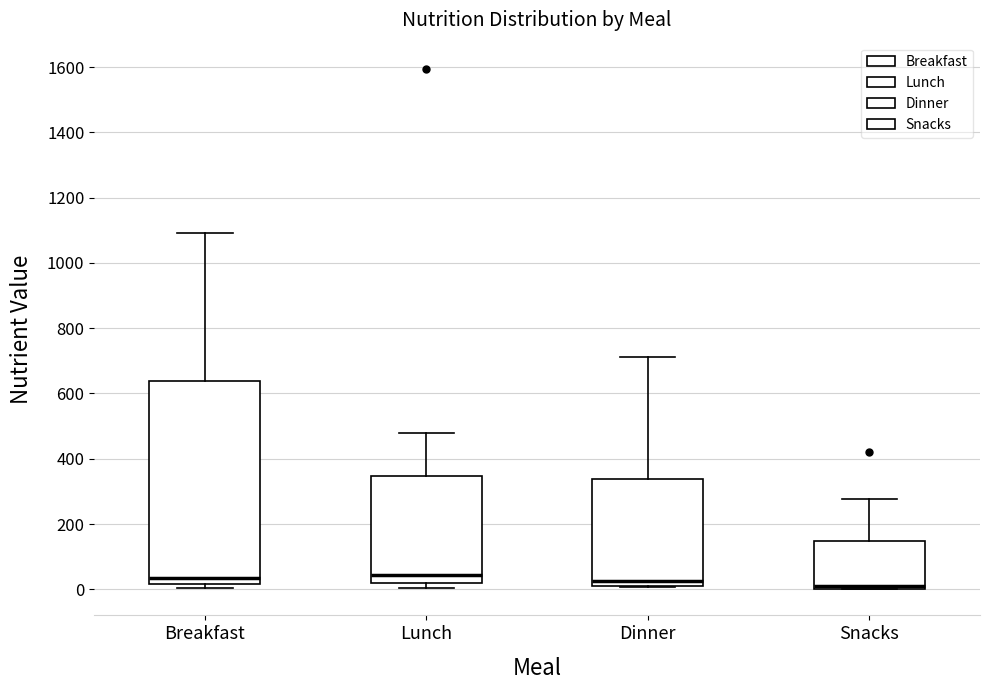

Reading left to right, transcribe this box plot: for each box, give where its median line is, the range the box spans, and where its two whiskers end, as read against the y-axis. The values are not printed on the chart, so give them approximately, as read against the axis.

Breakfast: median 40, box 20 to 640, whiskers 0 to 1100
Lunch: median 40, box 20 to 340, whiskers 0 to 480
Dinner: median 20 (just above the box's lower edge), box 20 to 340, whiskers 0 to 720
Snacks: median 20, box 0 to 140, whiskers 0 to 280